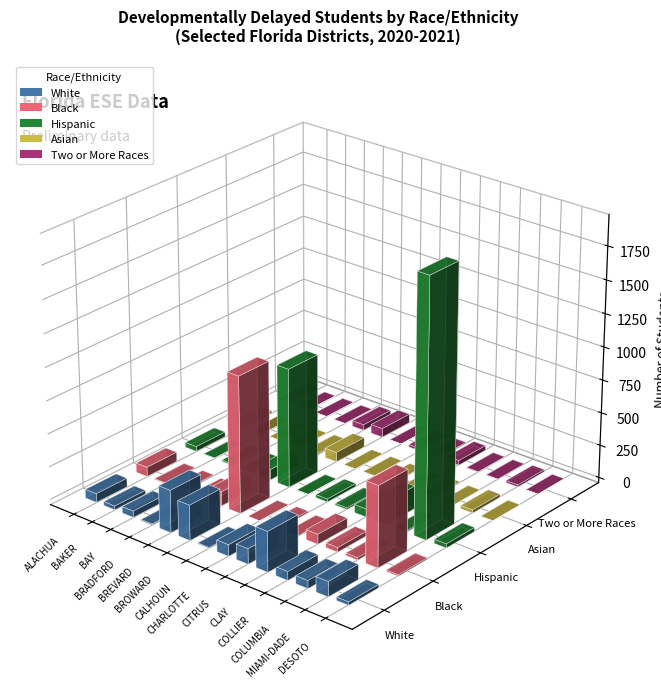

How many categories are shown in the chart?

14